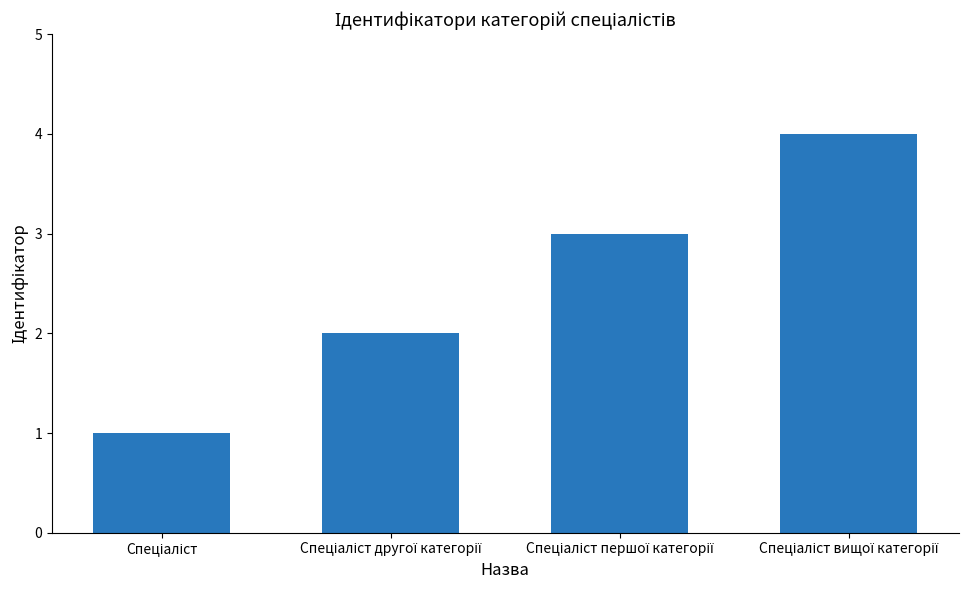

What is the difference between the maximum and minimum values?

3